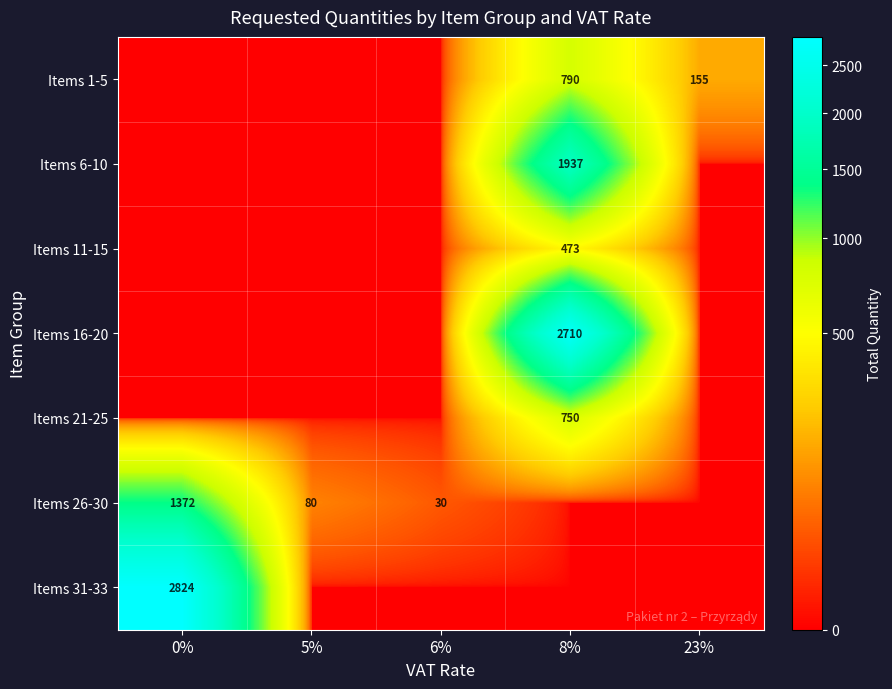

What is the difference between the Items 1-5 values at 23% and 8%?

635